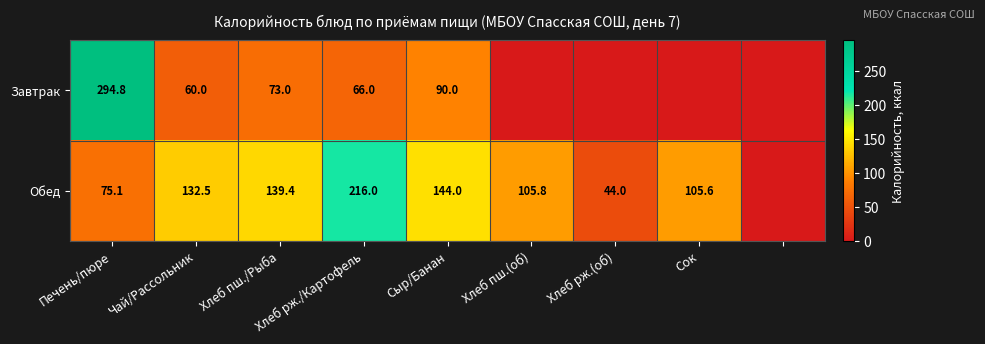

Between Хлеб пш./Рыба and Сыр/Банан, which series saw the biggest shift?

Завтрак